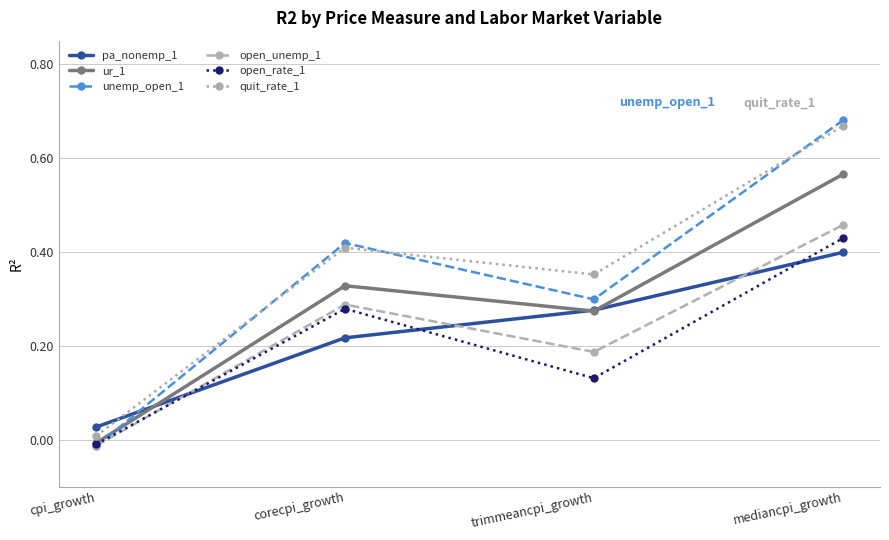

The value of open_unemp_1 at mediancpi_growth is 0.7. True or false?

False